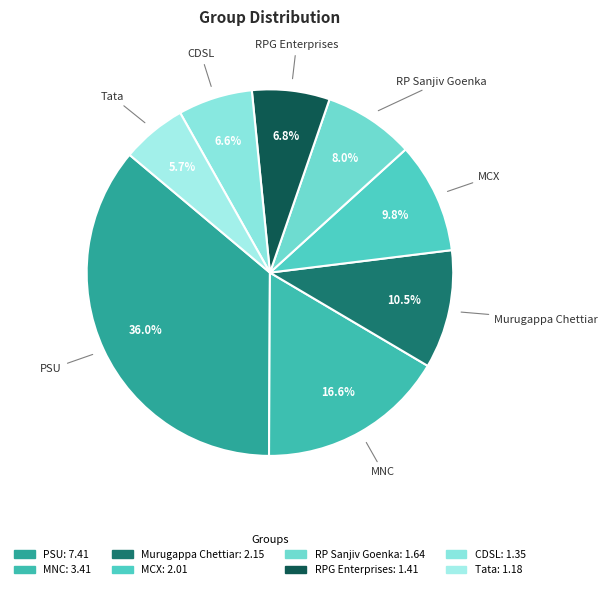

To the nearest percent, what is the average slice percentage?

12%